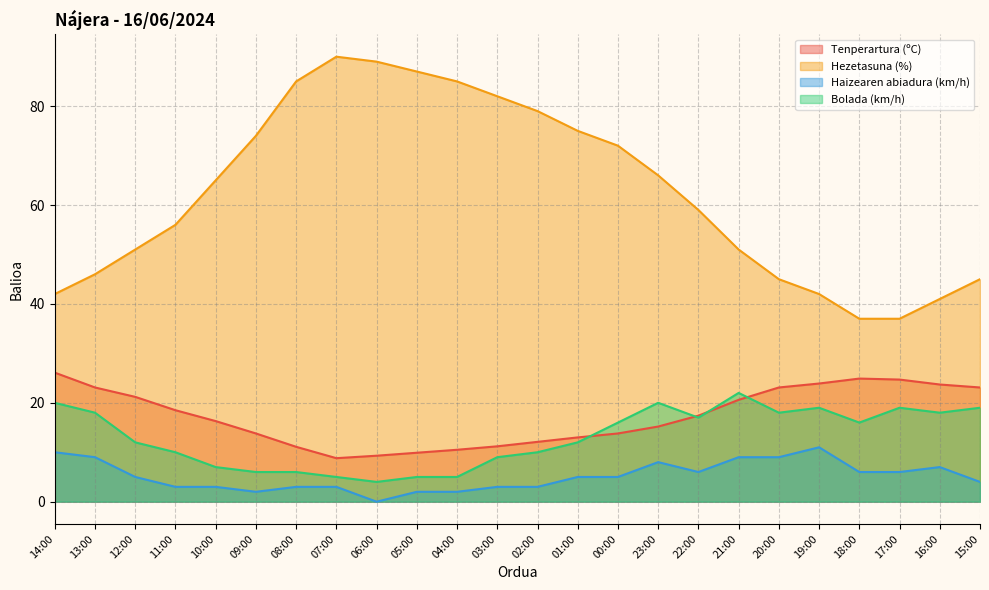

Reading left to right, what are all the values shown in this chart?

Tenperartura (ºC): 14:00=26.1	13:00=23.1	12:00=21.2	11:00=18.5	10:00=16.3	09:00=13.8	08:00=11.1	07:00=8.8	06:00=9.3	05:00=9.9	04:00=10.5	03:00=11.2	02:00=12.1	01:00=13.0	00:00=13.8	23:00=15.2	22:00=17.4	21:00=20.6	20:00=23.1	19:00=23.9	18:00=24.9	17:00=24.7	16:00=23.7	15:00=23.1
Hezetasuna (%): 14:00=42.0	13:00=46.0	12:00=51.0	11:00=56.0	10:00=65.0	09:00=74.0	08:00=85.0	07:00=90.0	06:00=89.0	05:00=87.0	04:00=85.0	03:00=82.0	02:00=79.0	01:00=75.0	00:00=72.0	23:00=66.0	22:00=59.0	21:00=51.0	20:00=45.0	19:00=42.0	18:00=37.0	17:00=37.0	16:00=41.0	15:00=45.0
Haizearen abiadura (km/h): 14:00=10.0	13:00=9.0	12:00=5.0	11:00=3.0	10:00=3.0	09:00=2.0	08:00=3.0	07:00=3.0	06:00=0.0	05:00=2.0	04:00=2.0	03:00=3.0	02:00=3.0	01:00=5.0	00:00=5.0	23:00=8.0	22:00=6.0	21:00=9.0	20:00=9.0	19:00=11.0	18:00=6.0	17:00=6.0	16:00=7.0	15:00=4.0
Bolada (km/h): 14:00=20.0	13:00=18.0	12:00=12.0	11:00=10.0	10:00=7.0	09:00=6.0	08:00=6.0	07:00=5.0	06:00=4.0	05:00=5.0	04:00=5.0	03:00=9.0	02:00=10.0	01:00=12.0	00:00=16.0	23:00=20.0	22:00=17.0	21:00=22.0	20:00=18.0	19:00=19.0	18:00=16.0	17:00=19.0	16:00=18.0	15:00=19.0